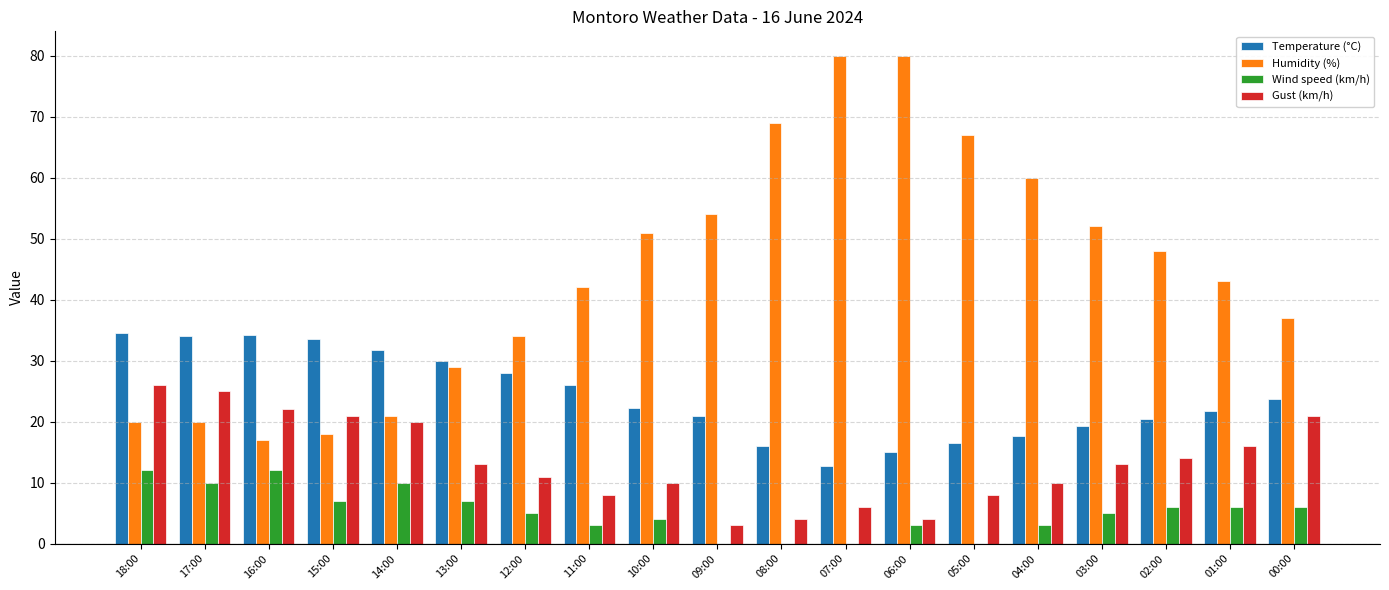

Which series has the largest total across all categories?

Humidity (%)